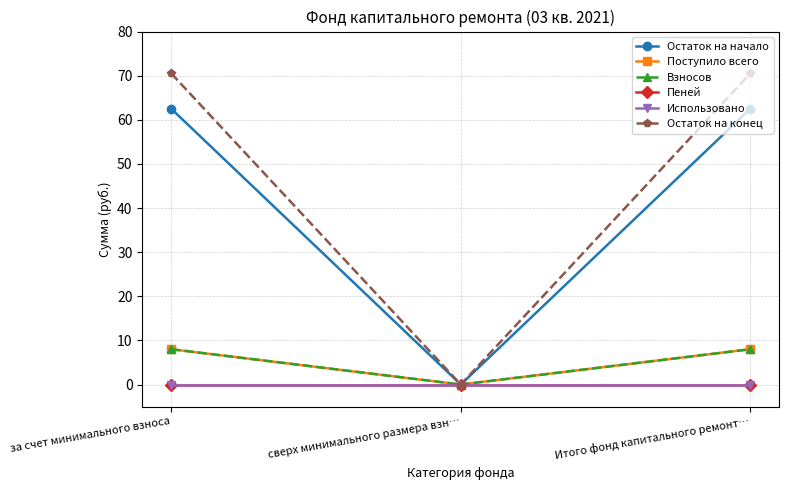

Does the chart have visible grid lines?

Yes